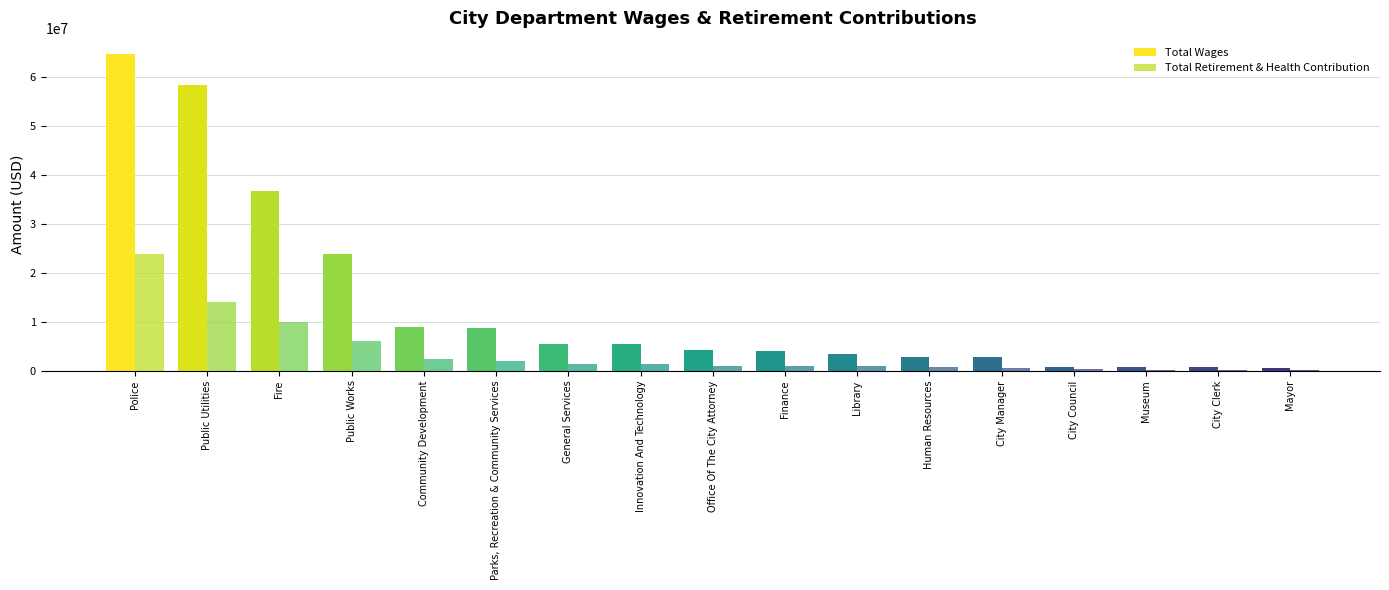

What is the sum of the Total Wages values at Mayor and City Clerk?

1325518